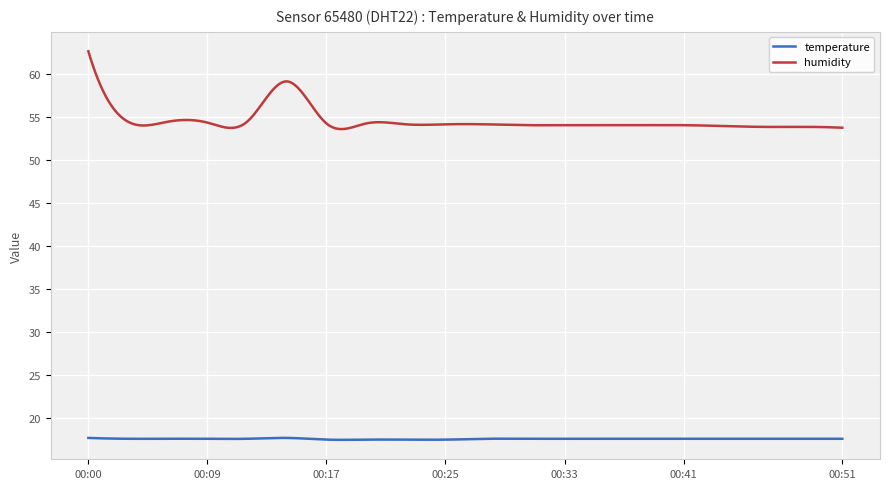

How many temperature values are between 17 and 18?

300